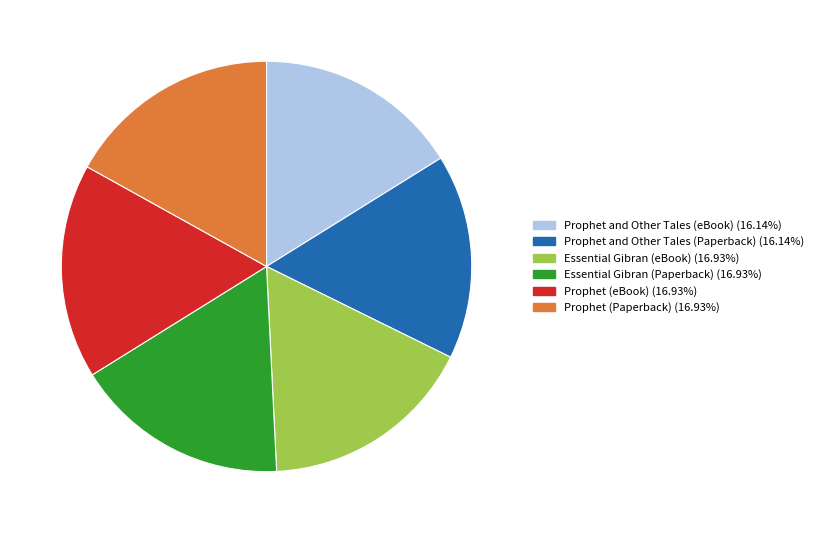

Does Prophet and Other Tales (Paperback) represent more than half of the total?

No